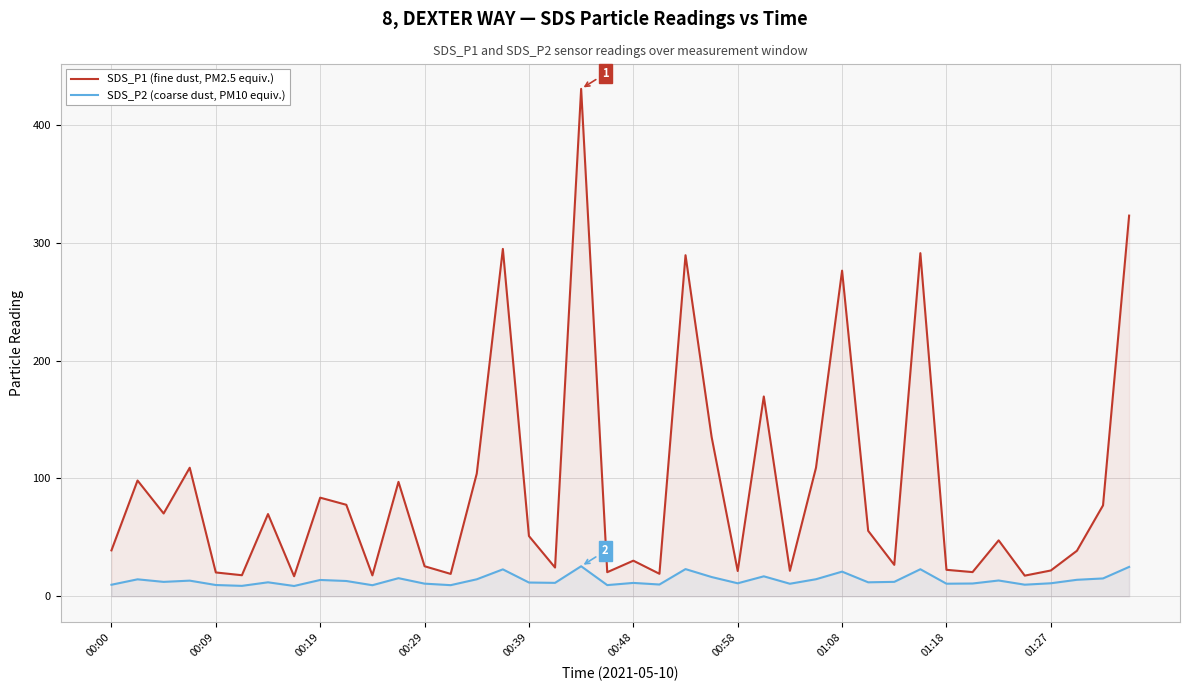

Does the chart have visible grid lines?

Yes